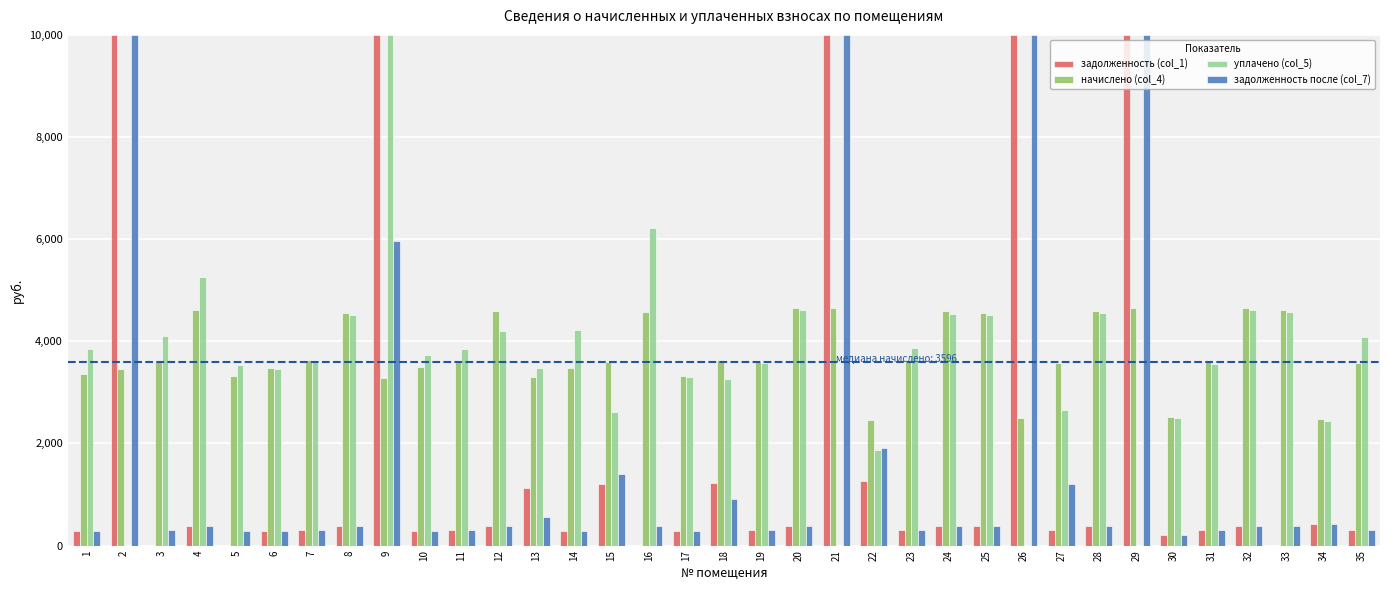

Is the value of уплачено (col_5) at 3 greater than the value of начислено (col_4) at 7?

Yes